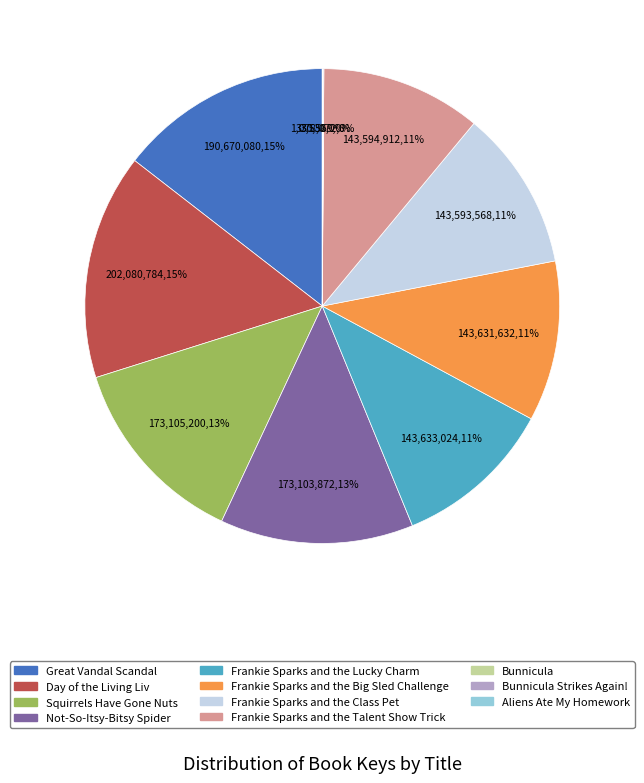

To the nearest percent, what is the difference between the largest and smallest slice percentages?

15%